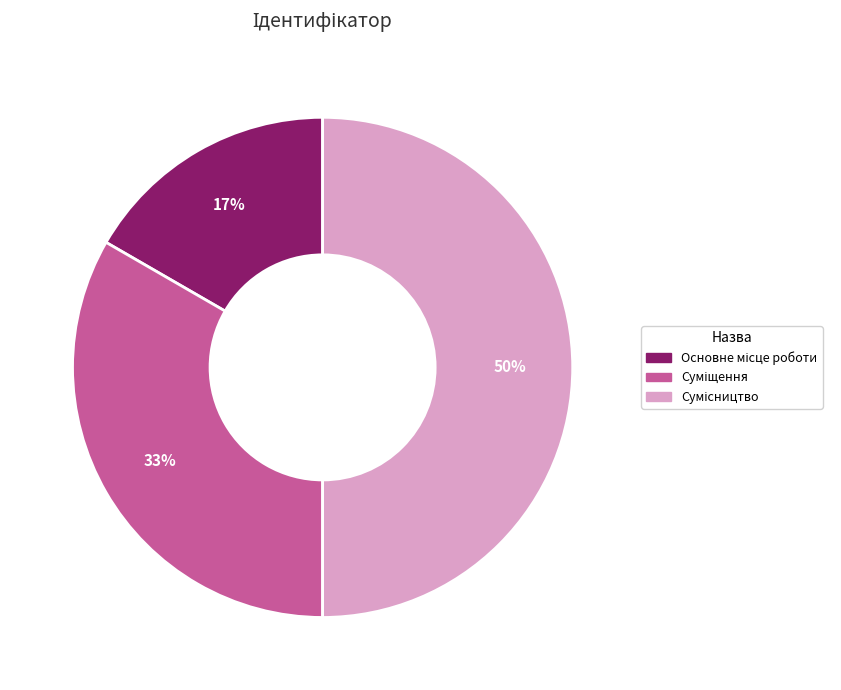

To the nearest percent, what is the average slice percentage?

33%